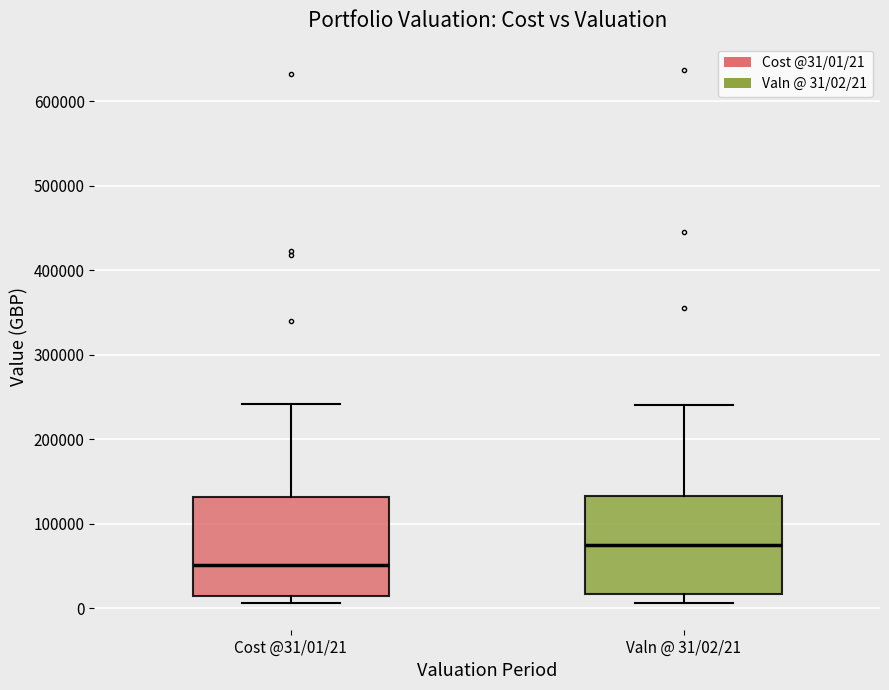

Reading left to right, read every box against the y-axis: the position of its median line, the range the box covers, and the ends of its whiskers. The values are not printed on the chart, so give them approximately, as read against the axis.

Cost @31/01/21: median 50000, box 10000 to 130000, whiskers 10000 (just below the box's lower edge) to 240000
Valn @ 31/02/21: median 70000, box 20000 to 130000, whiskers 10000 to 240000